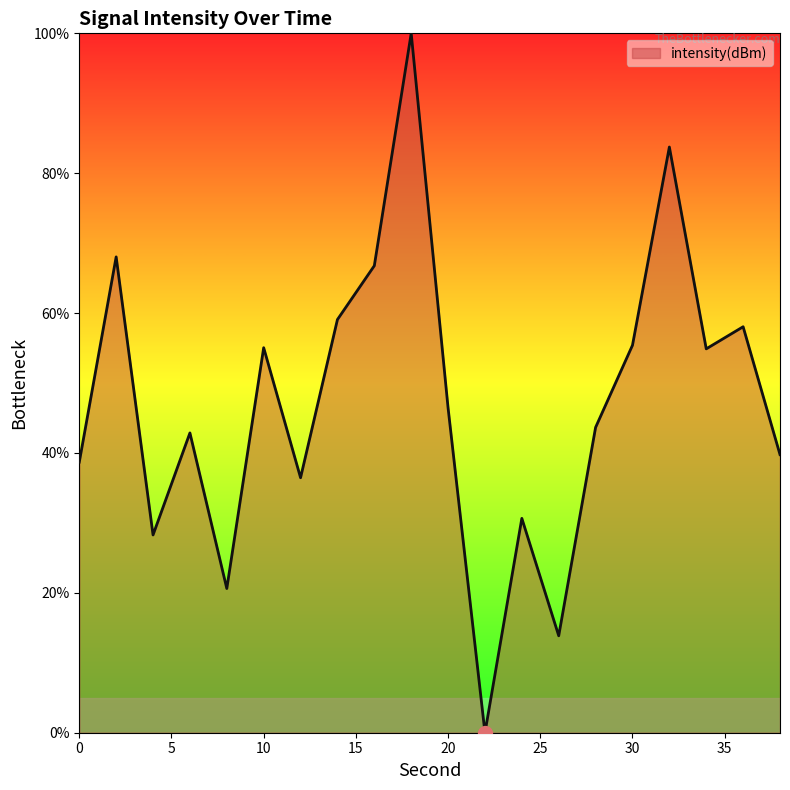

What is the difference between the maximum and minimum values?

100.0